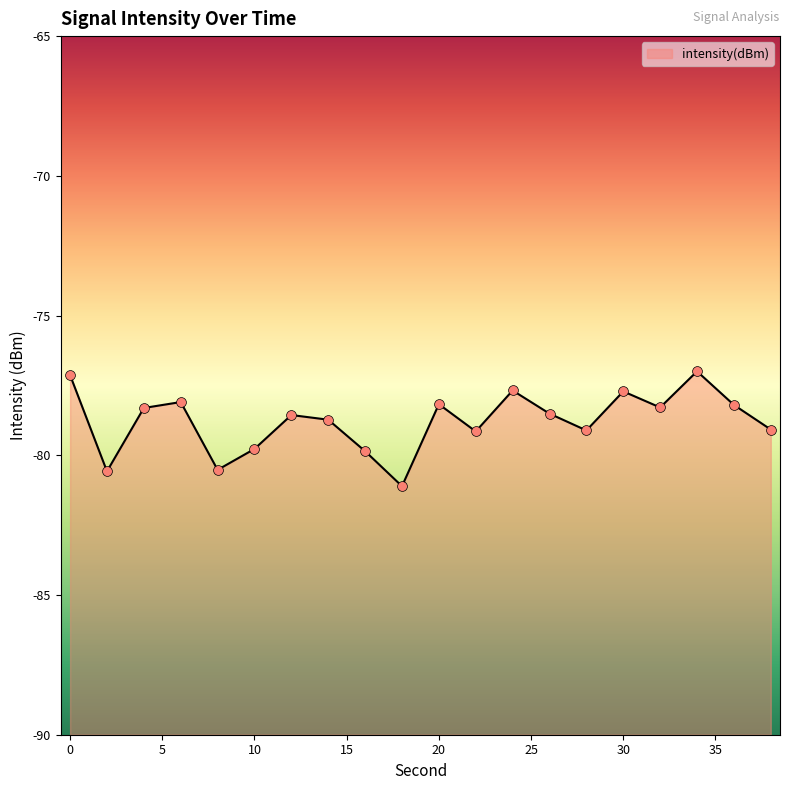

Which has a higher value, 38 or 6?

6